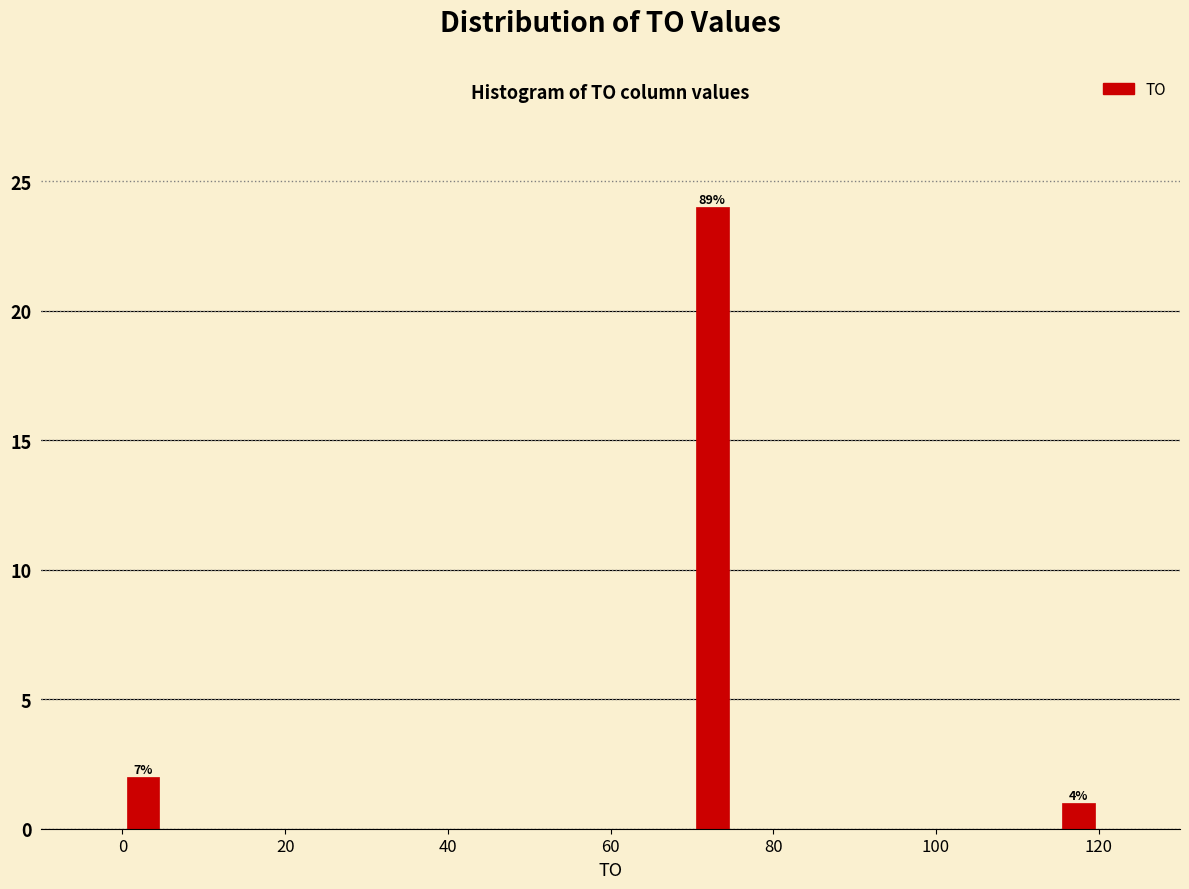

Read against the x-axis, roughly where is the centre of the tallest bar?

72